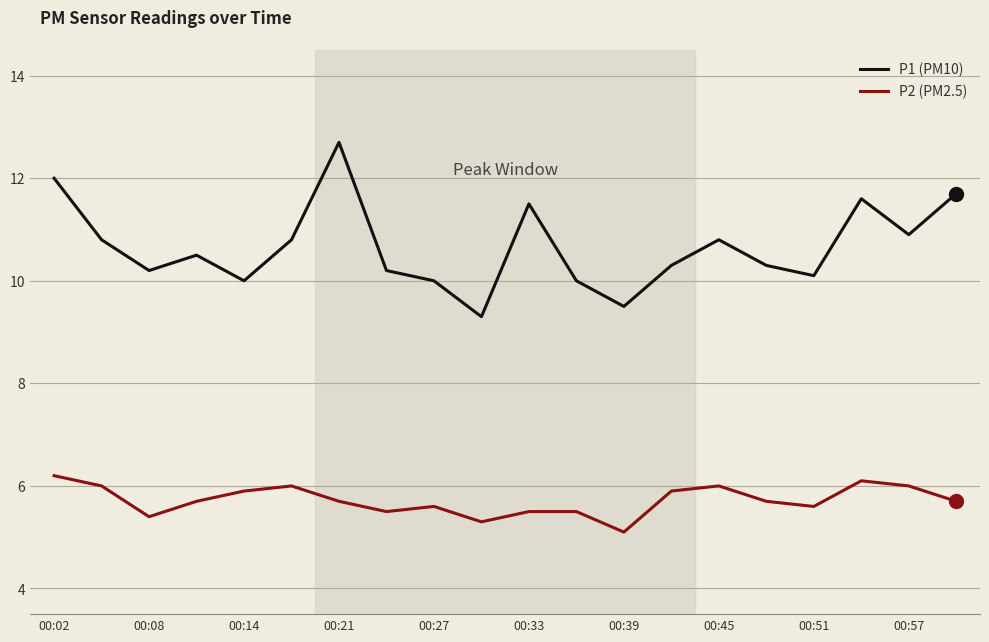

What is the minimum value for P1 (PM10)?

9.3